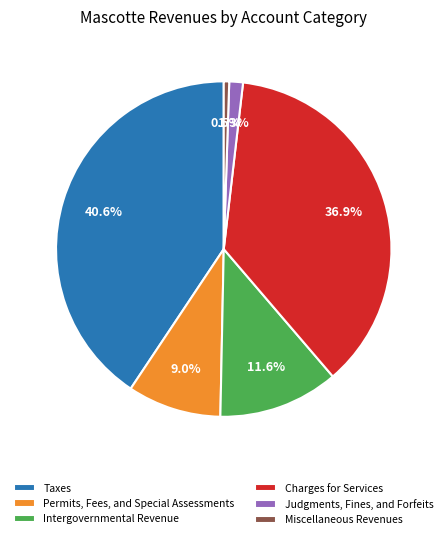

Between Taxes and Permits, Fees, and Special Assessments, which is larger?

Taxes